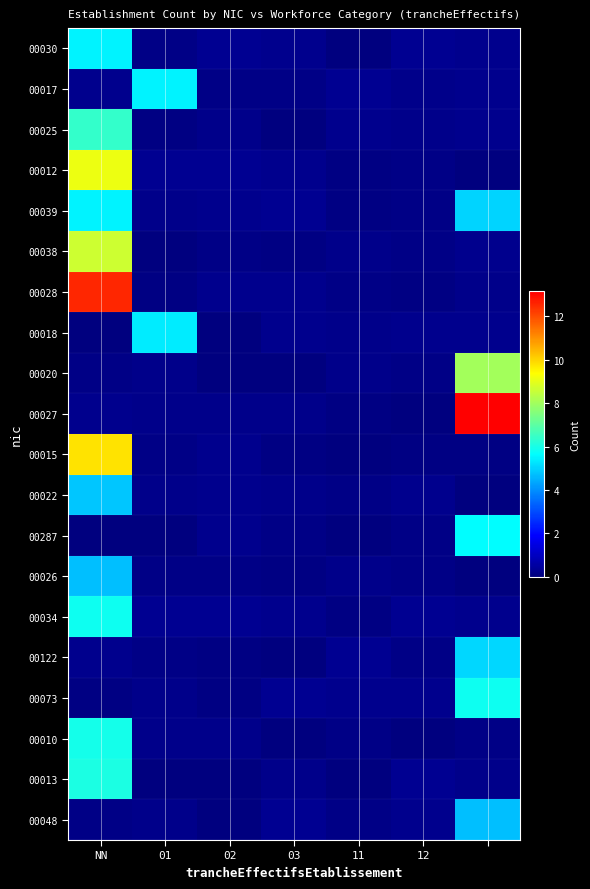

Which series has the largest total across all categories?

00027